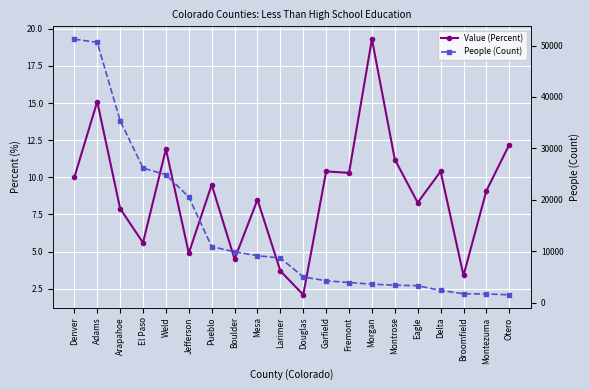

Is it true that People (Count) equals 1738.0 at Broomfield?

True